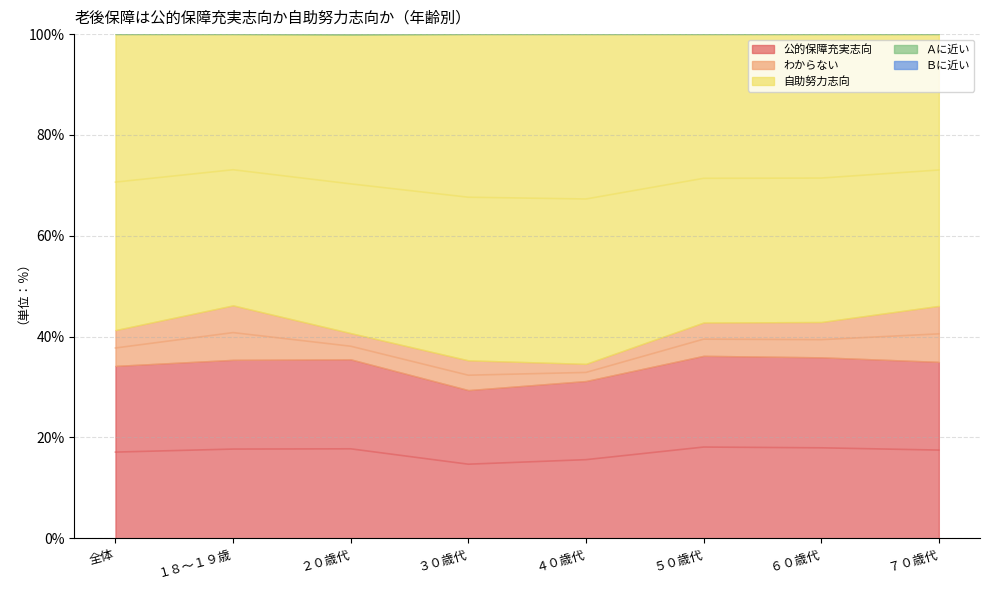

Where does the 公的保障充実志向 series first go above 17?

全体